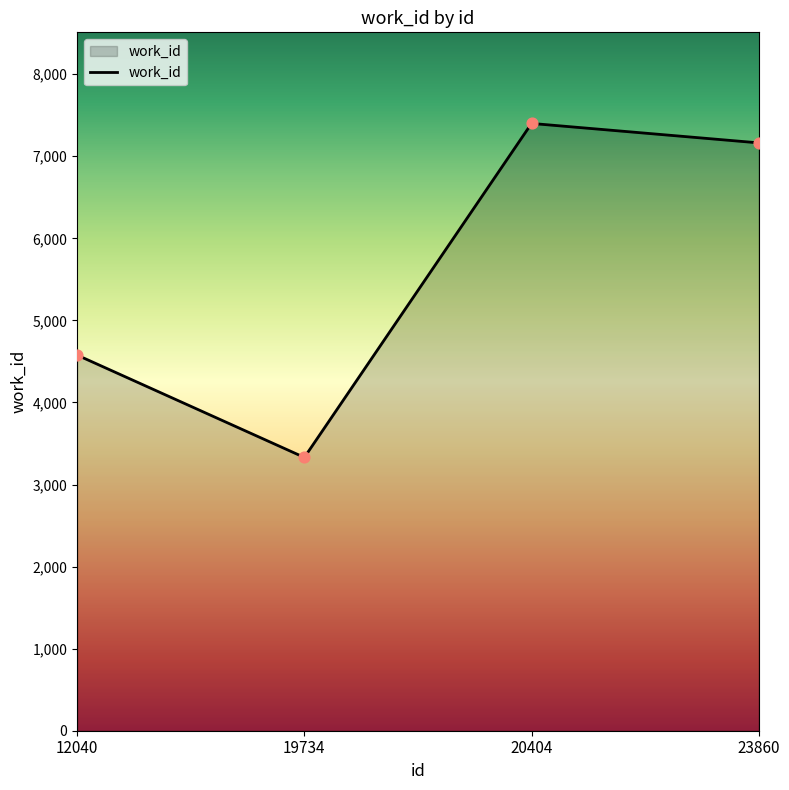

What is the change in value from 20404 to 23860?

-237